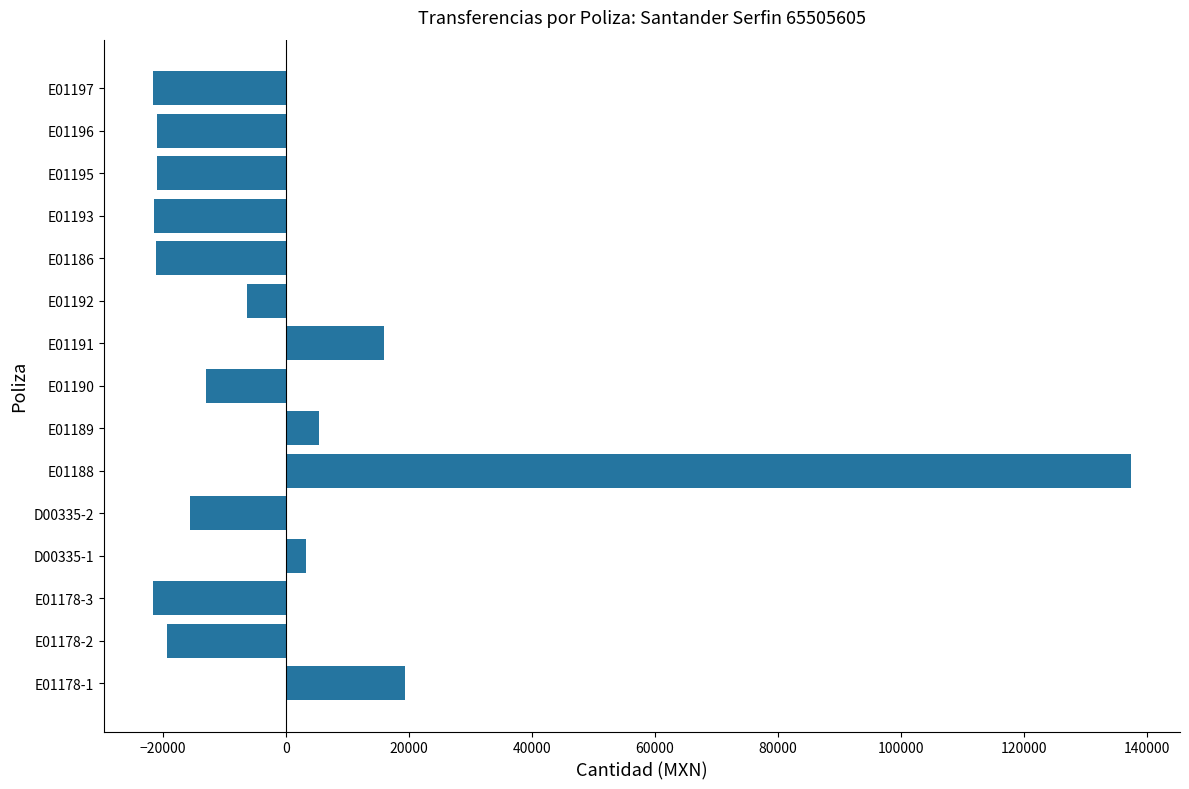

Is it true that the value at E01186 is -10565.4?

False